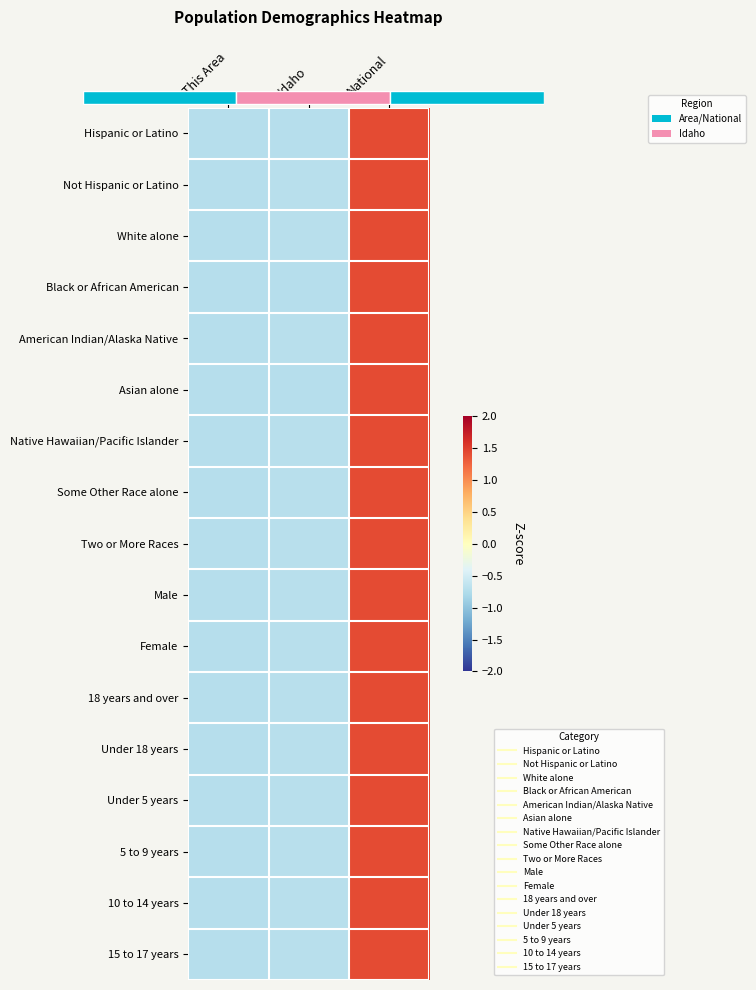

What is the maximum value for 5 to 9 years?

1.4